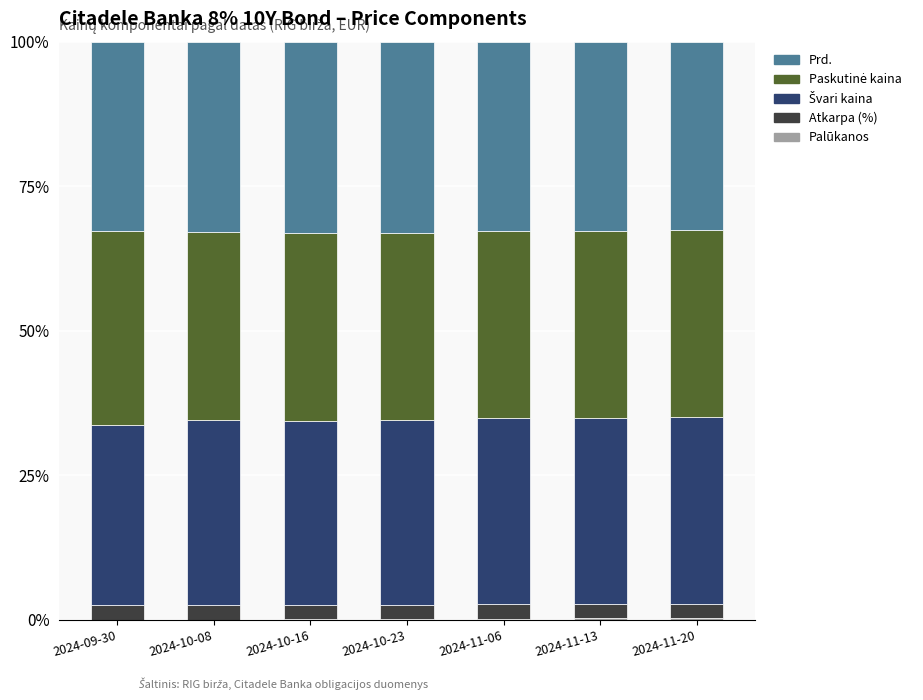

Is it true that Palūkanos equals 0.1 at 2024-10-16?

False